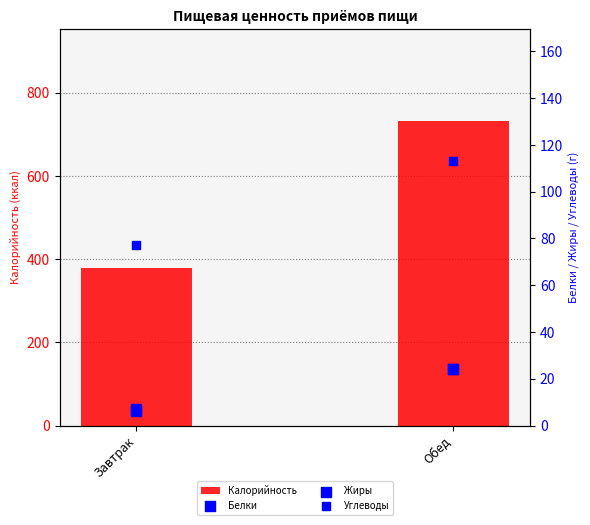

Is the value of Белки at Завтрак greater than the value of Калорийность at Обед?

No